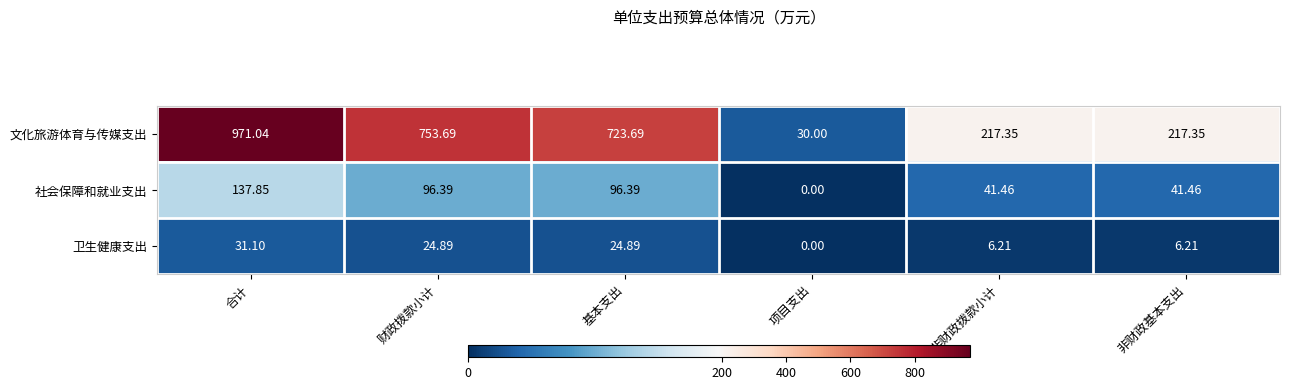

Rank the series by their maximum value, from highest to lowest.

文化旅游体育与传媒支出, 社会保障和就业支出, 卫生健康支出